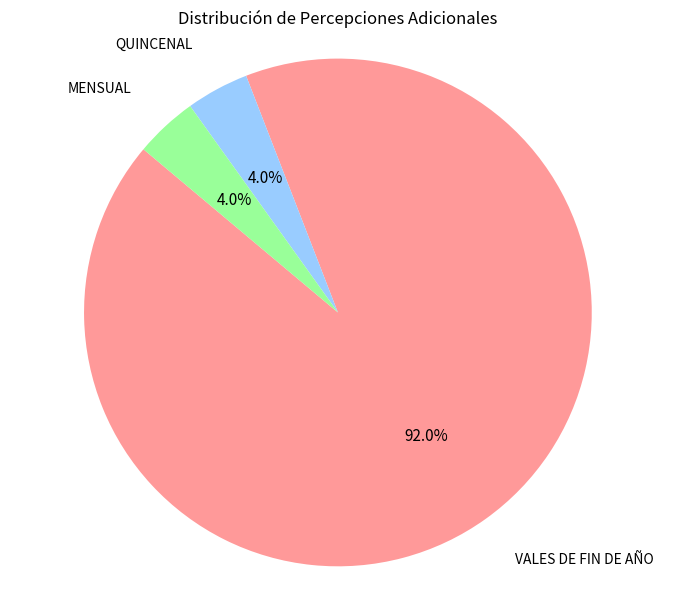

Which category has the biggest portion of the pie?

VALES DE FIN DE AÑO